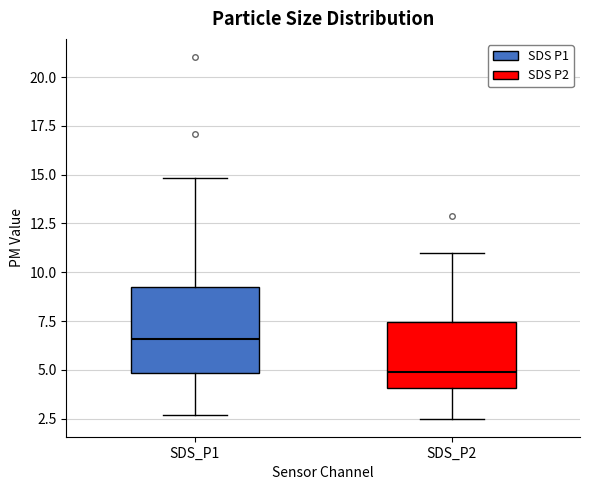

Where is the lower edge of the box for SDS_P1 on the y-axis? The values are not printed on the chart, so give them approximately, as read against the axis.

5.0